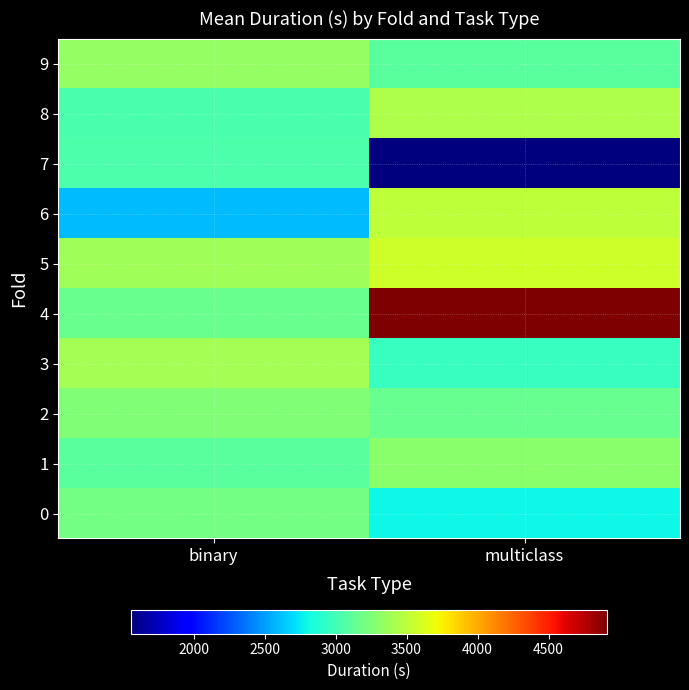

At which category does the chart reach its peak across all series?

multiclass